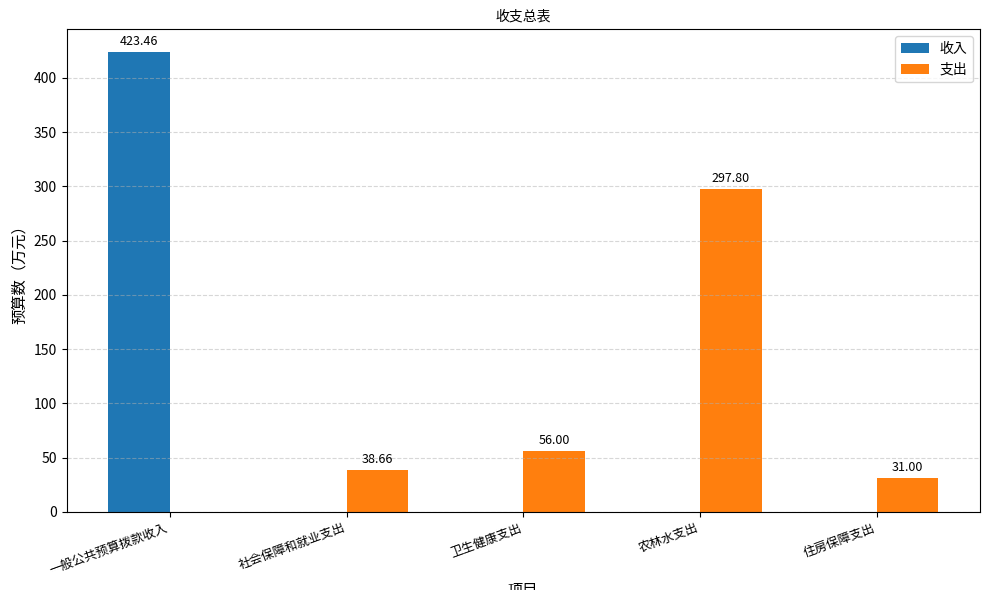

Is the value of 收入 at 住房保障支出 greater than the value of 支出 at 住房保障支出?

No